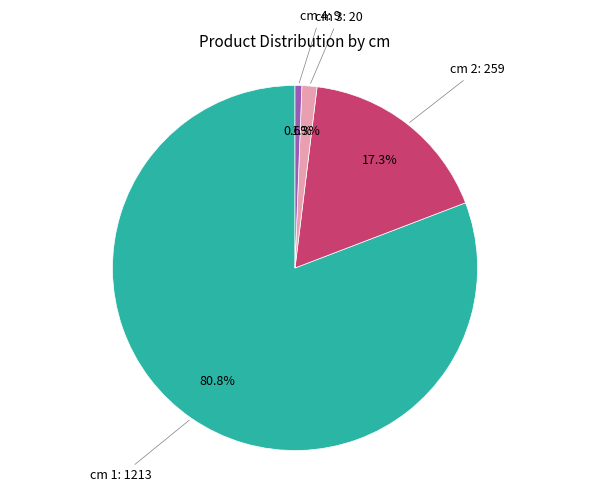

Is there any slice that represents more than half of the pie?

Yes